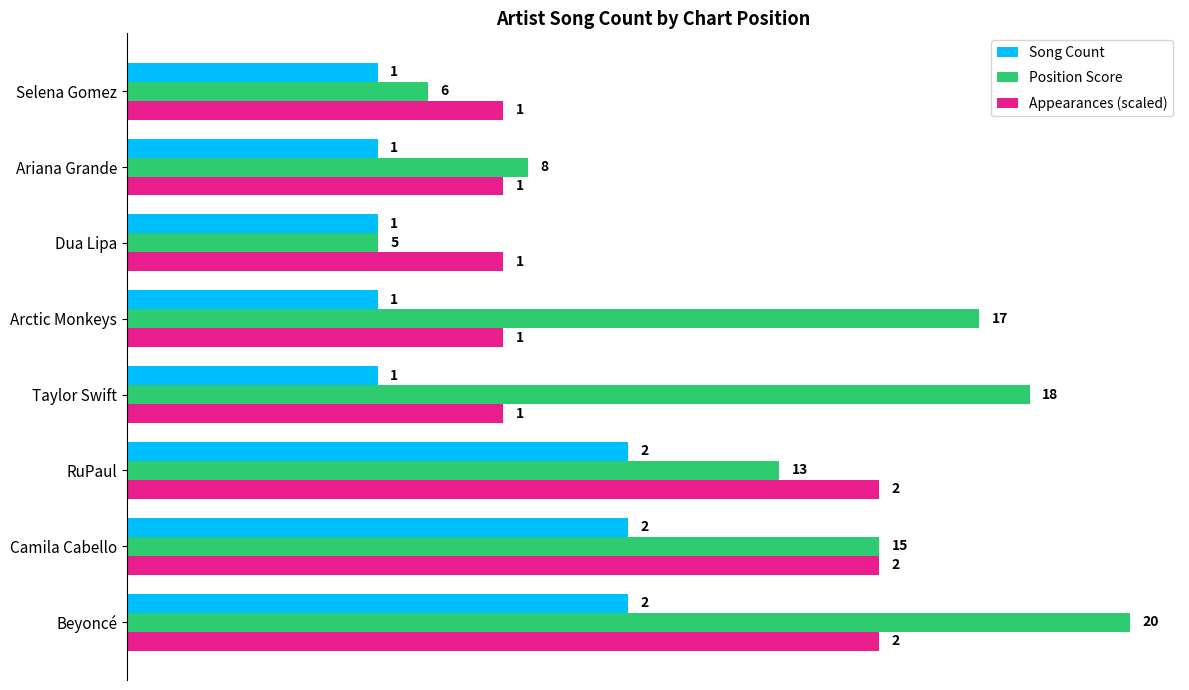

At which category is the sum across all series the highest?

Beyoncé